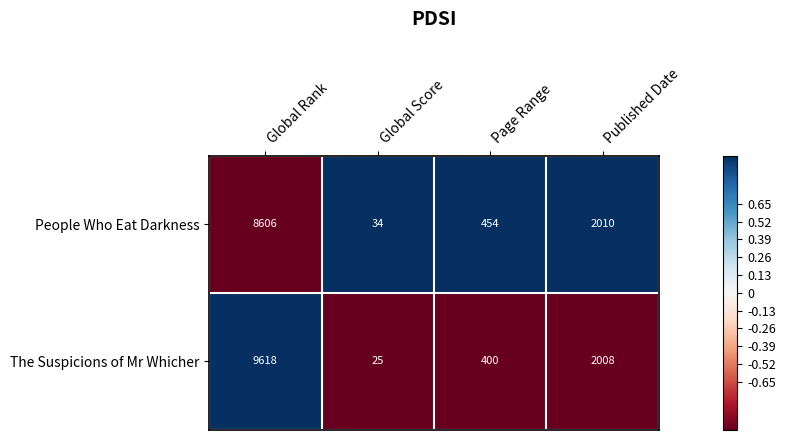

How many categories are shown in the chart?

4